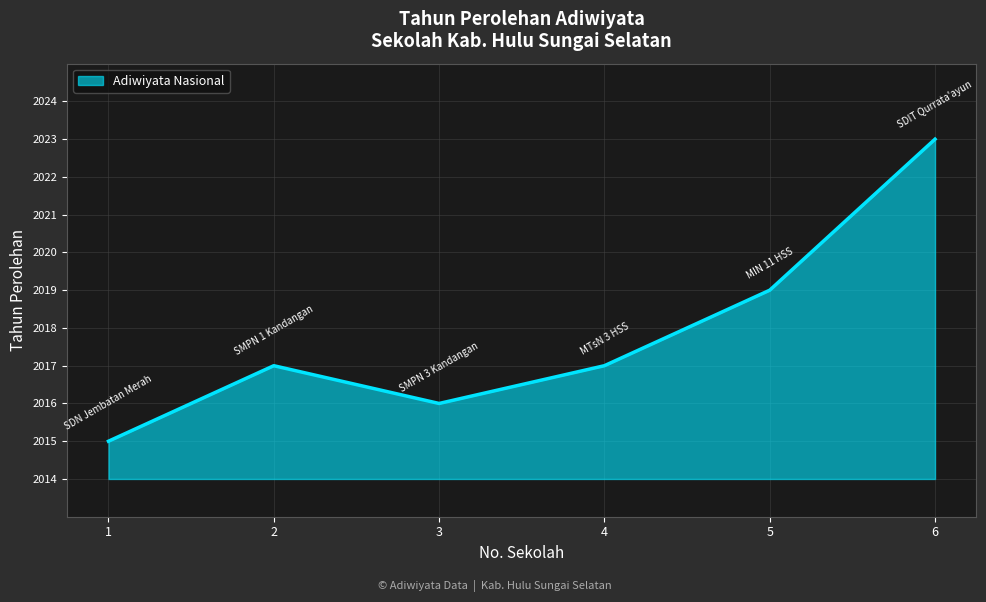

The chart shows a value of 2023 at 6. True or false?

True